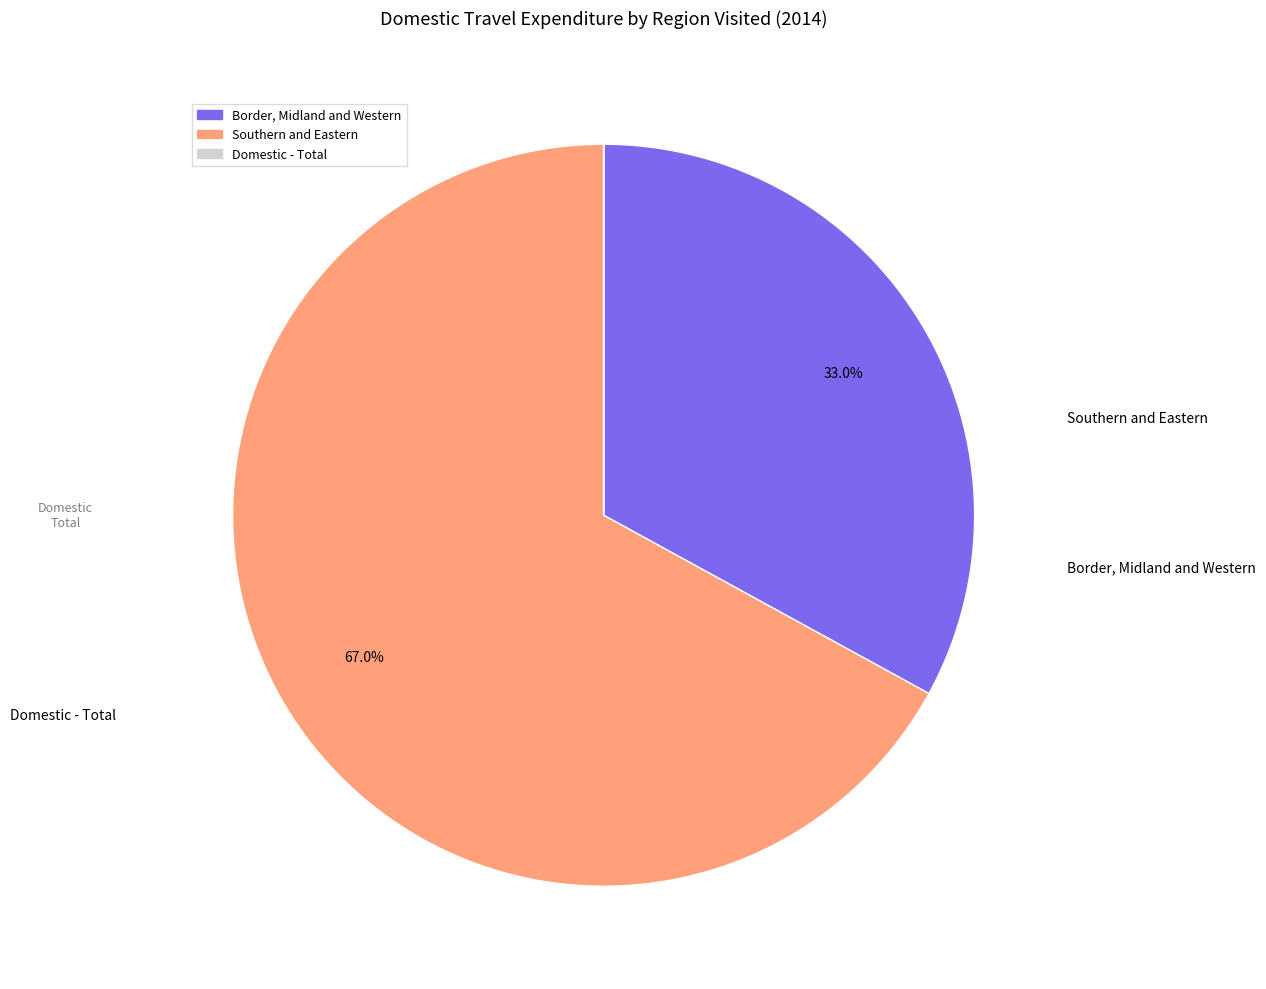

Is there any slice that represents more than half of the pie?

Yes